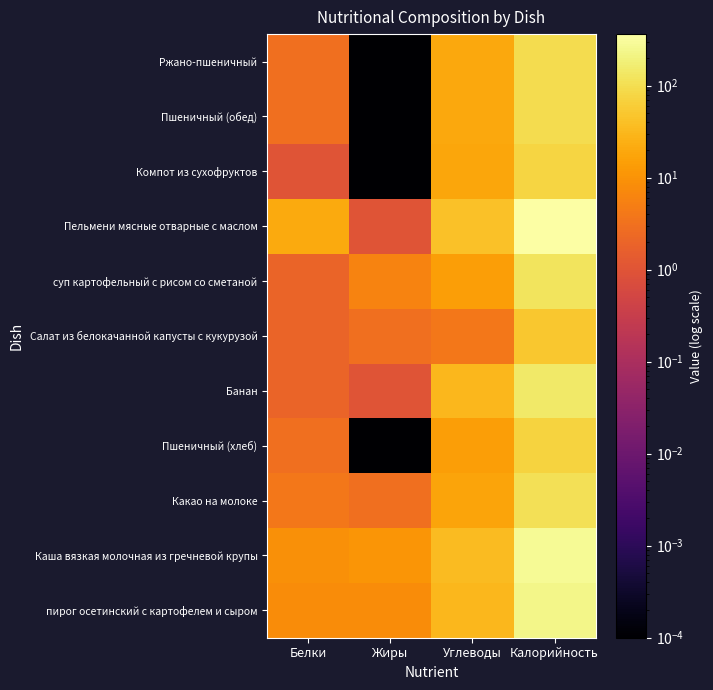

What is the greatest value displayed?

364.0